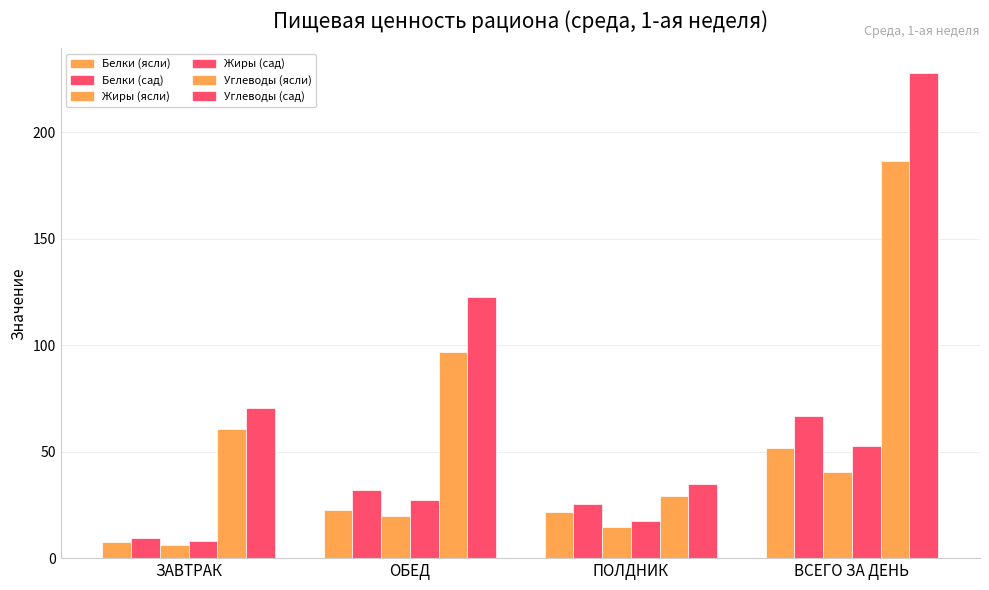

At which category does the chart reach its peak across all series?

ВСЕГО ЗА ДЕНЬ